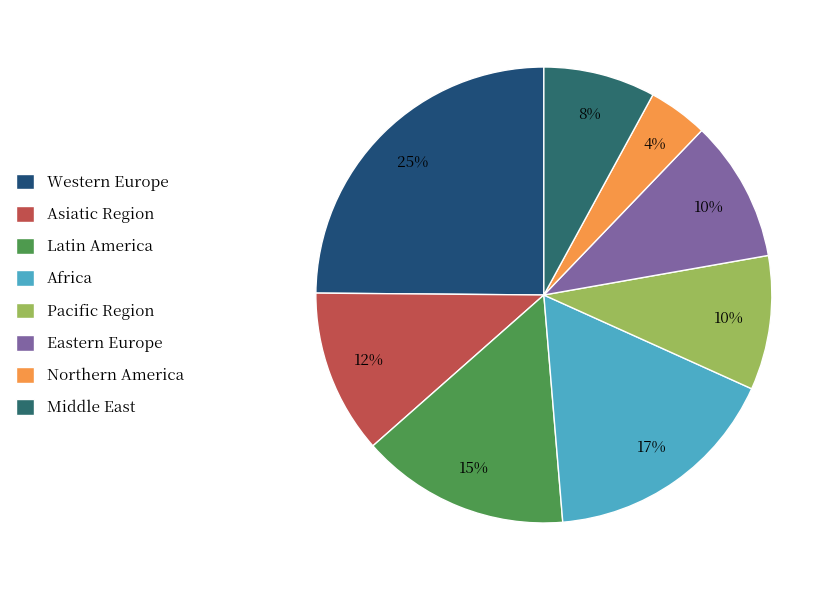

Rank the categories by value from lowest to highest.

Northern America, Middle East, Pacific Region, Eastern Europe, Asiatic Region, Latin America, Africa, Western Europe